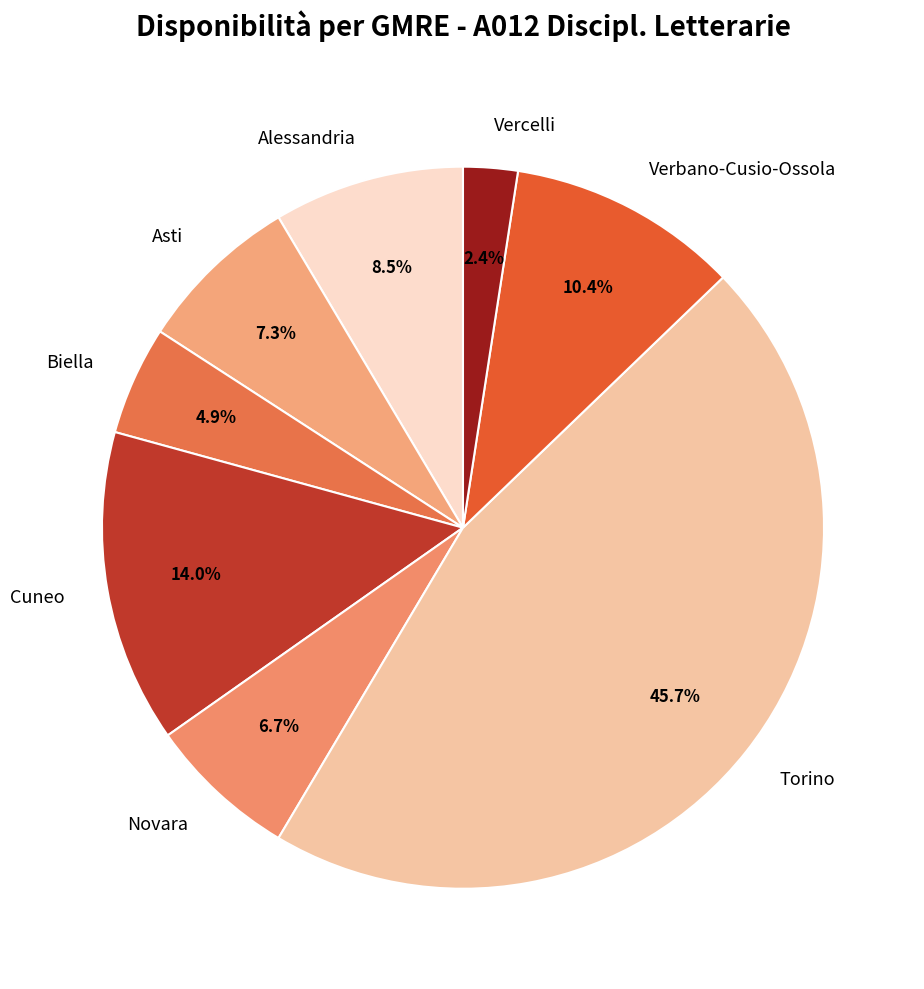

Which slice is the largest?

Torino